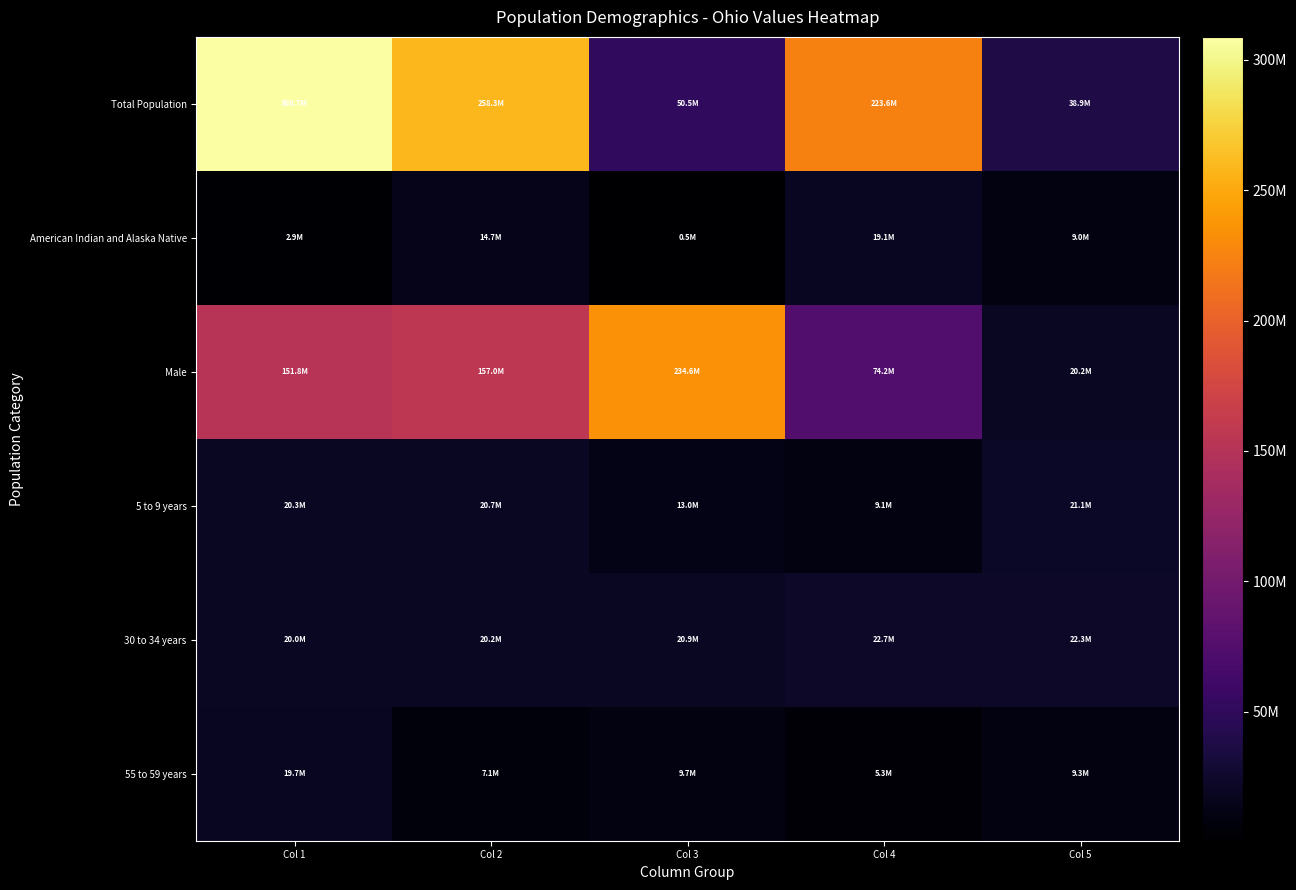

What is the maximum value shown in the chart?

308745538